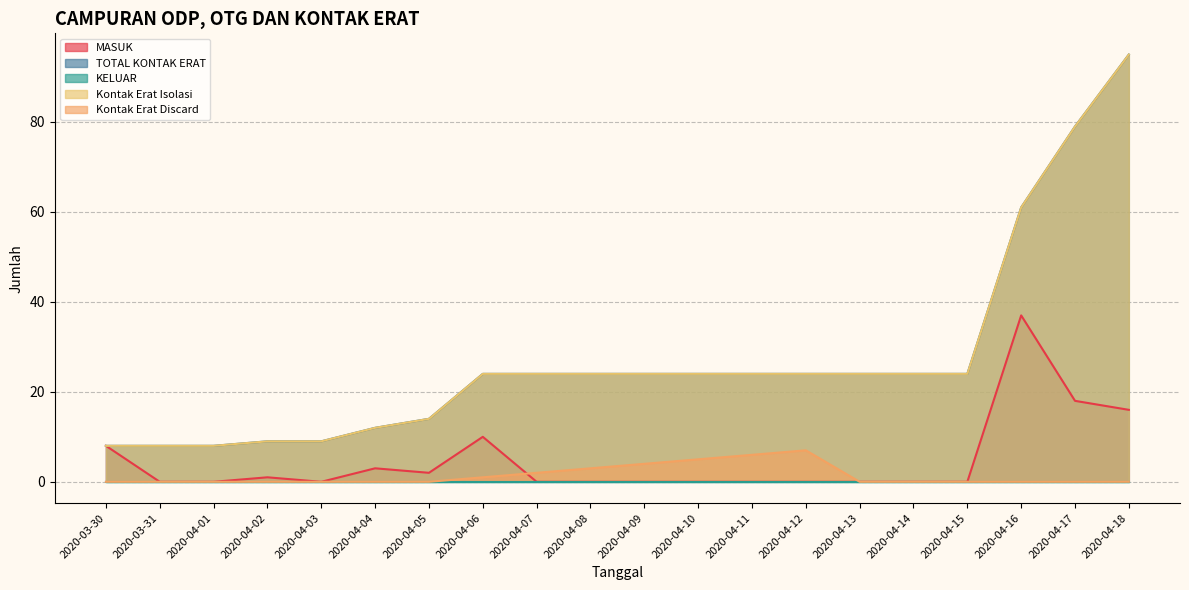

What is the maximum value for Kontak Erat Discard?

7